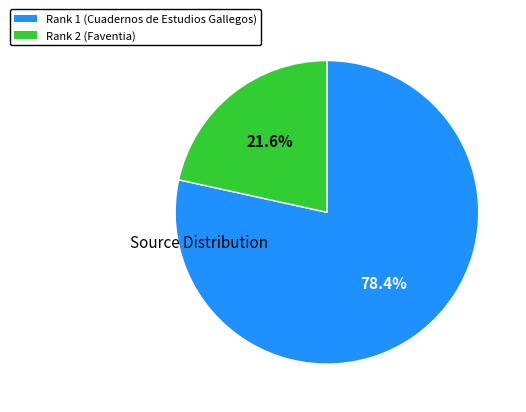

To the nearest percent, what is the difference between the Rank 1 and Rank 2 slice percentages?

57%